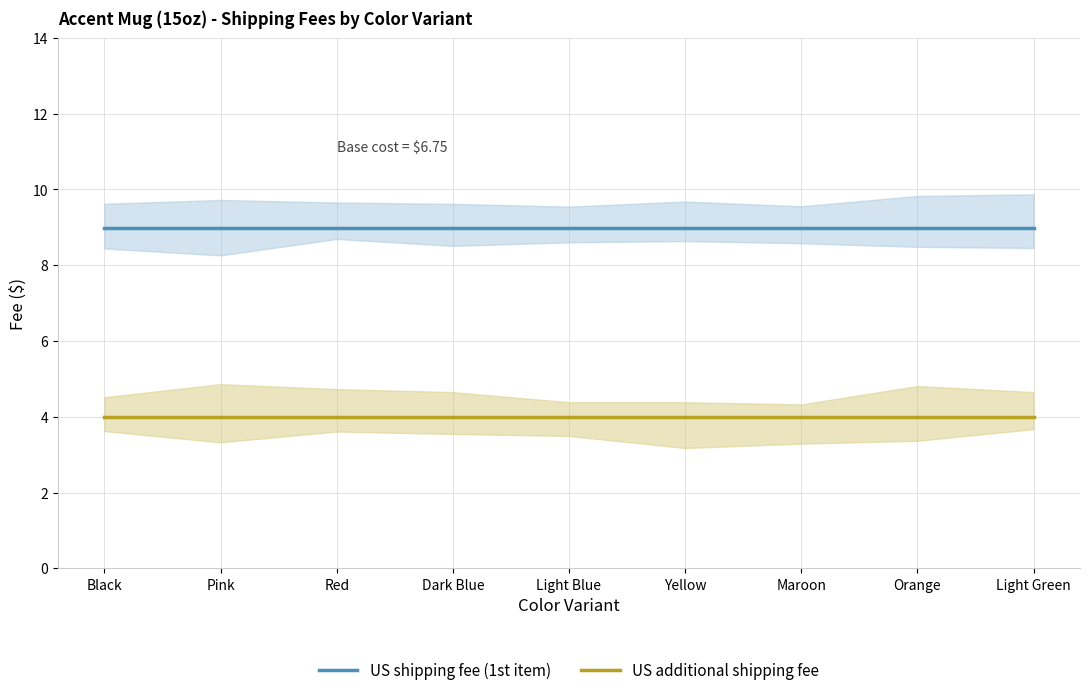

How many lines are shown in the chart?

2